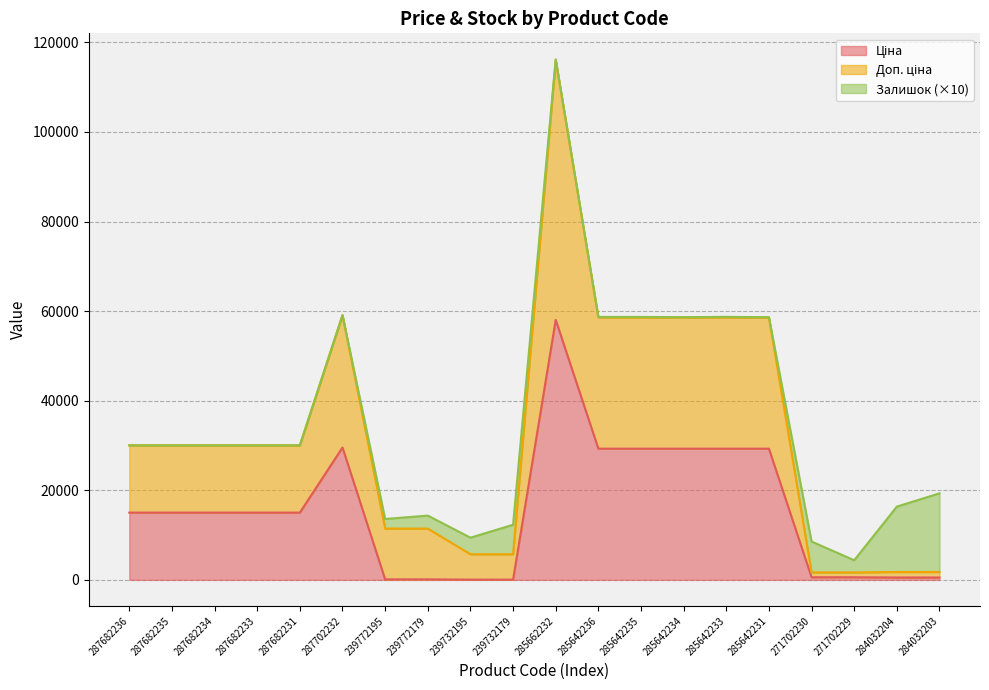

True or false: Ціна and Доп. ціна cross at least once.

False